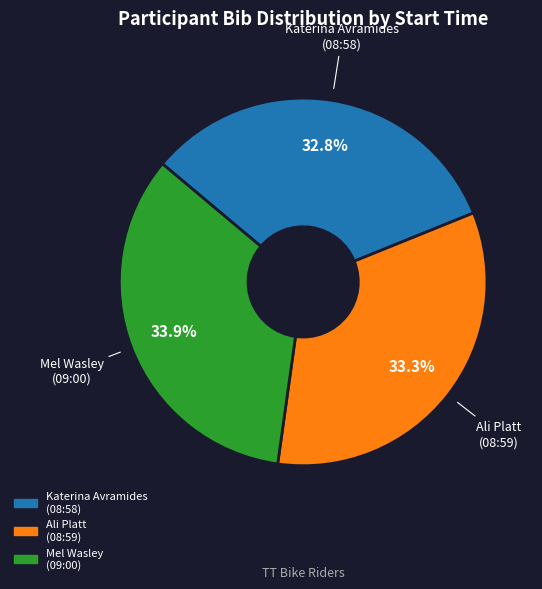

How much of the chart is everything except Mel Wasley (09:00)?

66.1%